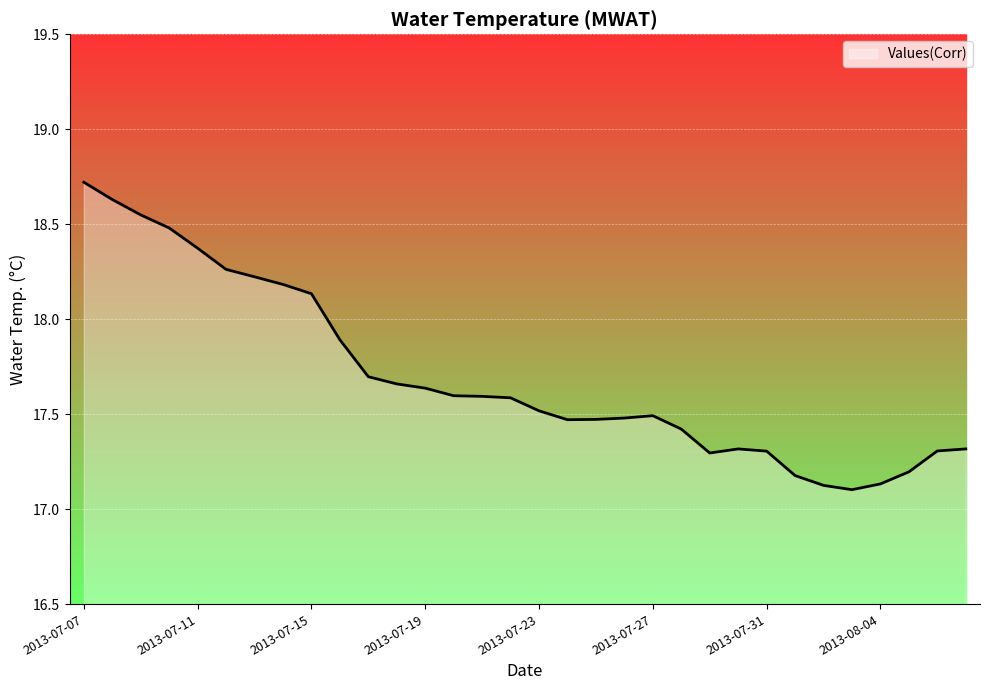

What is the maximum value shown in the chart?

18.7